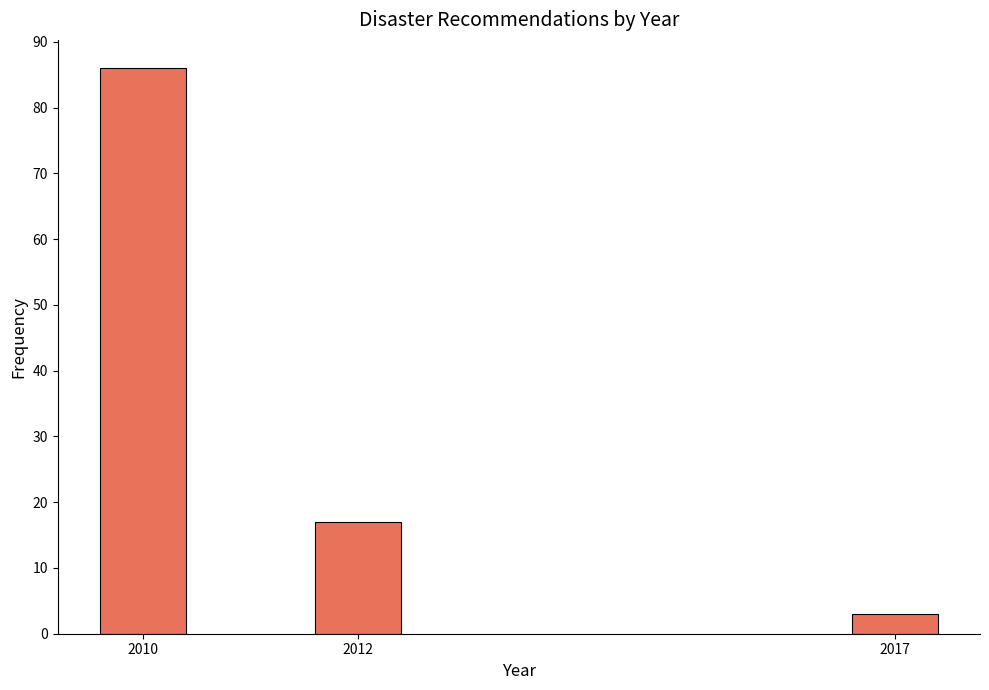

Reading left to right, list all the values displayed in this chart.

2010=86	2012=17	2017=3